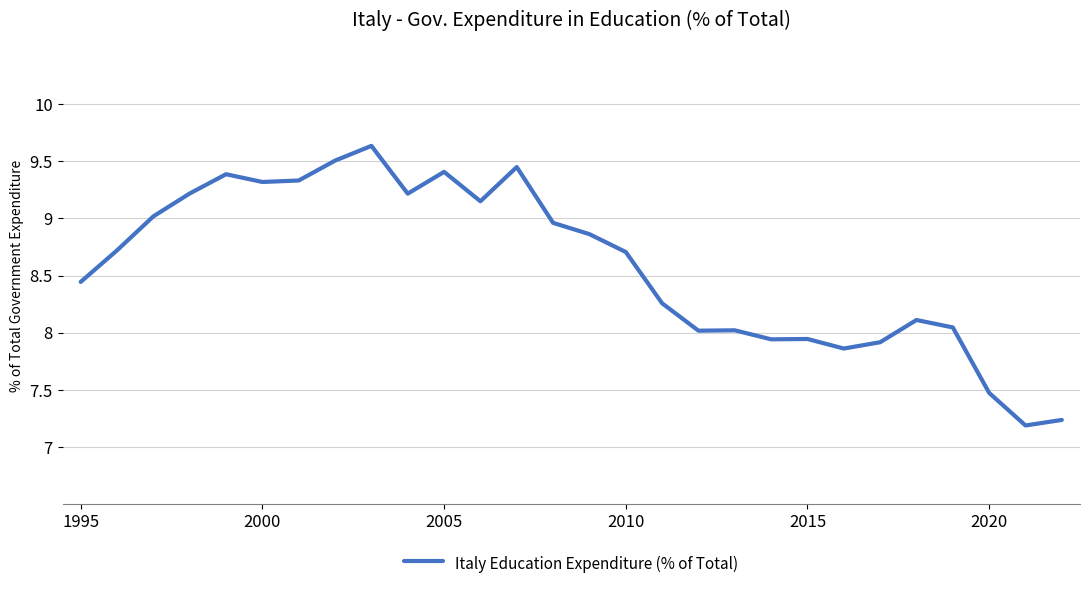

What is the difference between the maximum and minimum values?

2.4